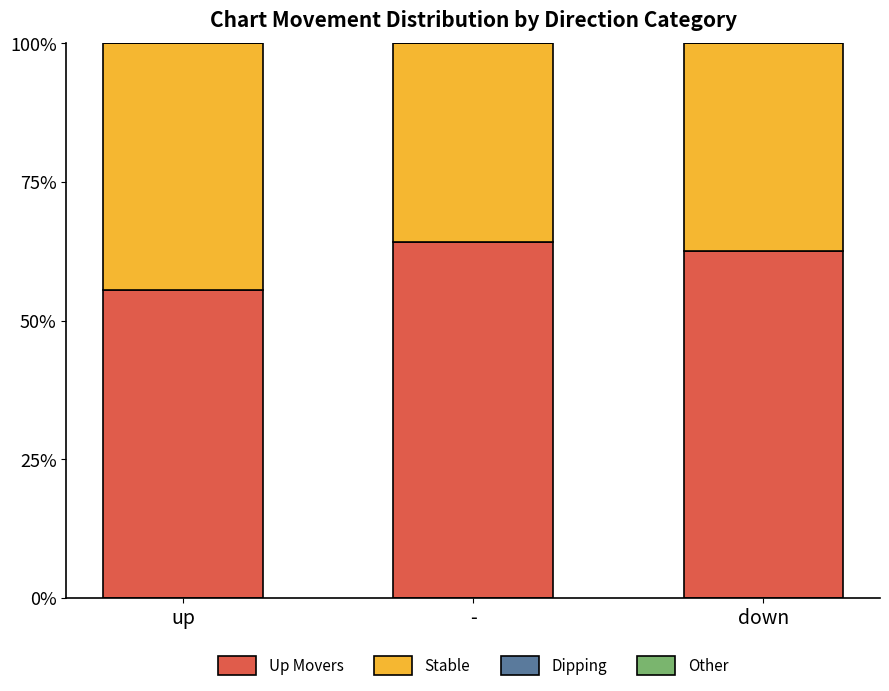

The value of Up Movers at up is 29.0. True or false?

False